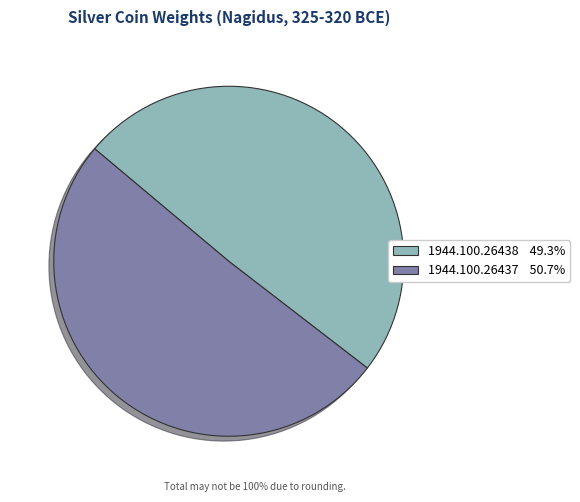

Is 1944.100.26438 the majority of the pie?

No